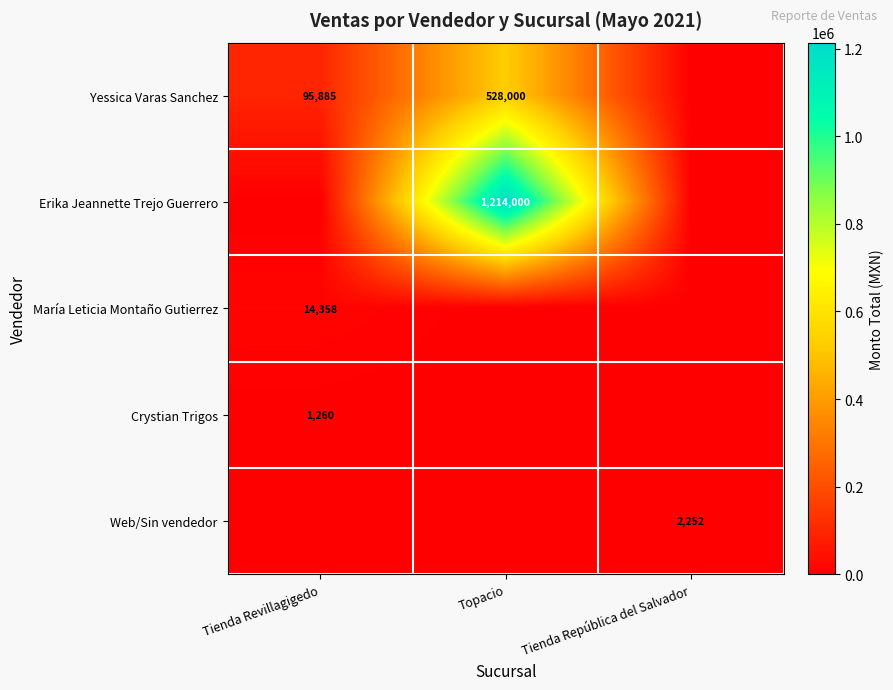

Is the value of Erika Jeannette Trejo Guerrero at Topacio greater than the value of María Leticia Montaño Gutierrez at Tienda Revillagigedo?

Yes